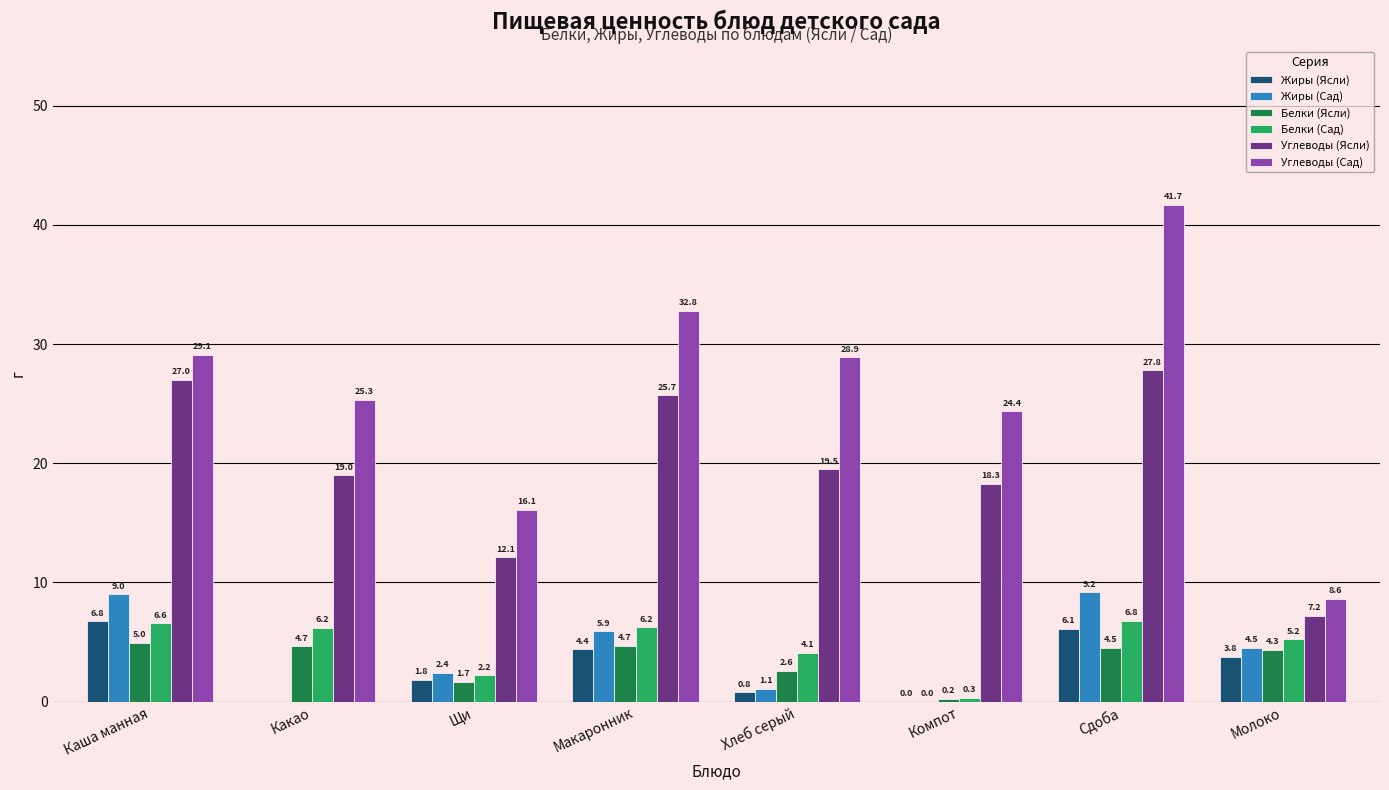

What is the sum of all Жиры (Сад) values?

32.1